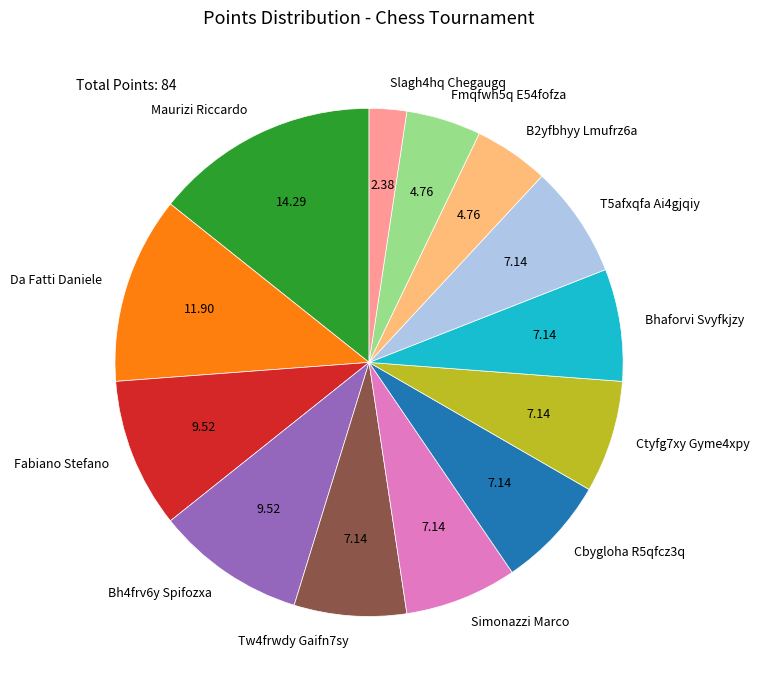

Is it true that Da Fatti Daniele is 23% of the pie?

False